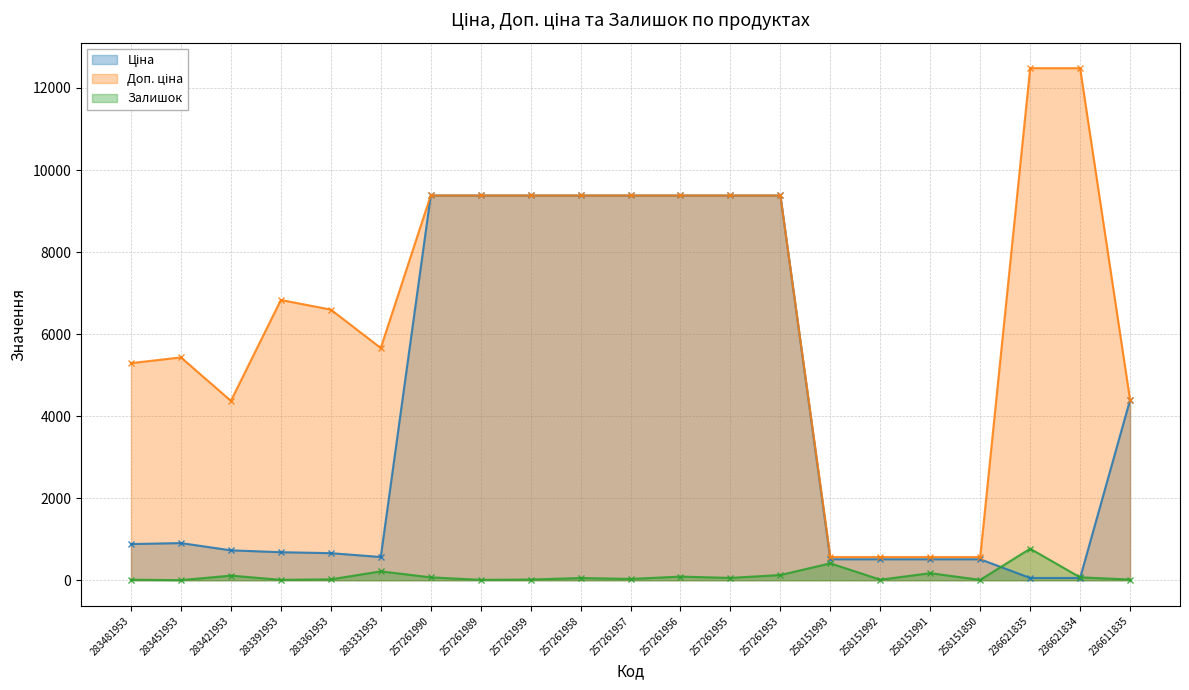

Which label corresponds to the smallest value in the chart?

283451953